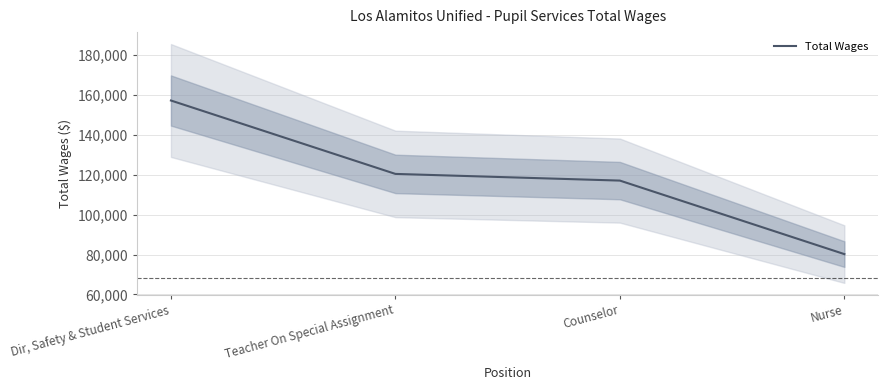

At which label does the data first exceed 120469?

Dir, Safety & Student Services